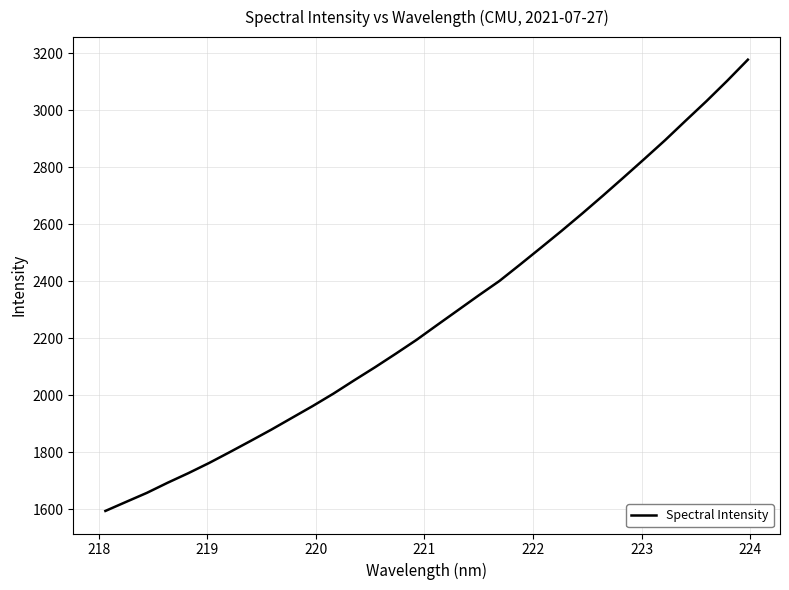

What is the smallest value displayed?

1594.2